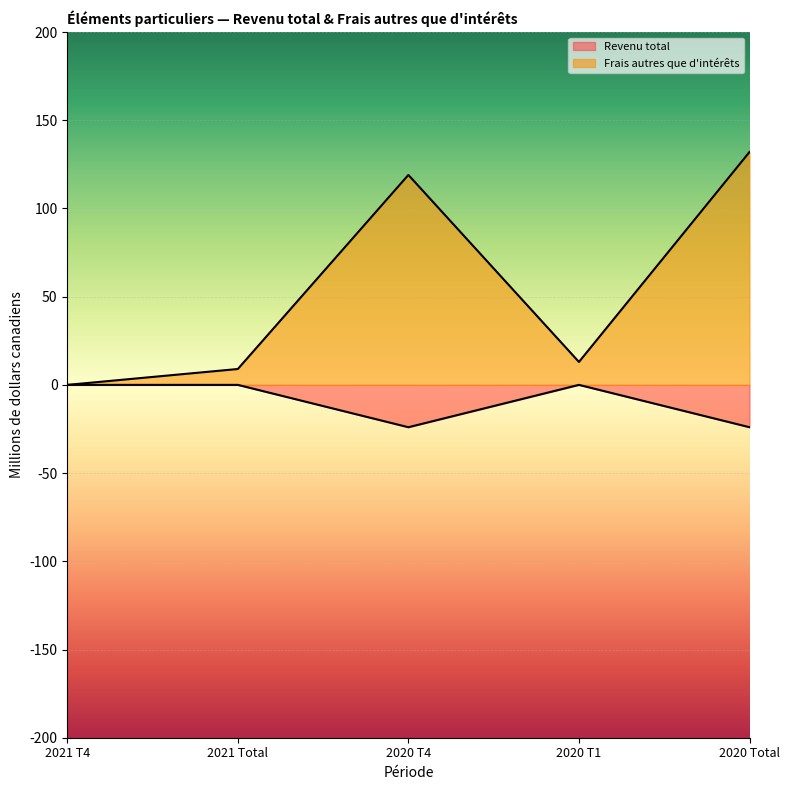

How many data points does each series have?

5